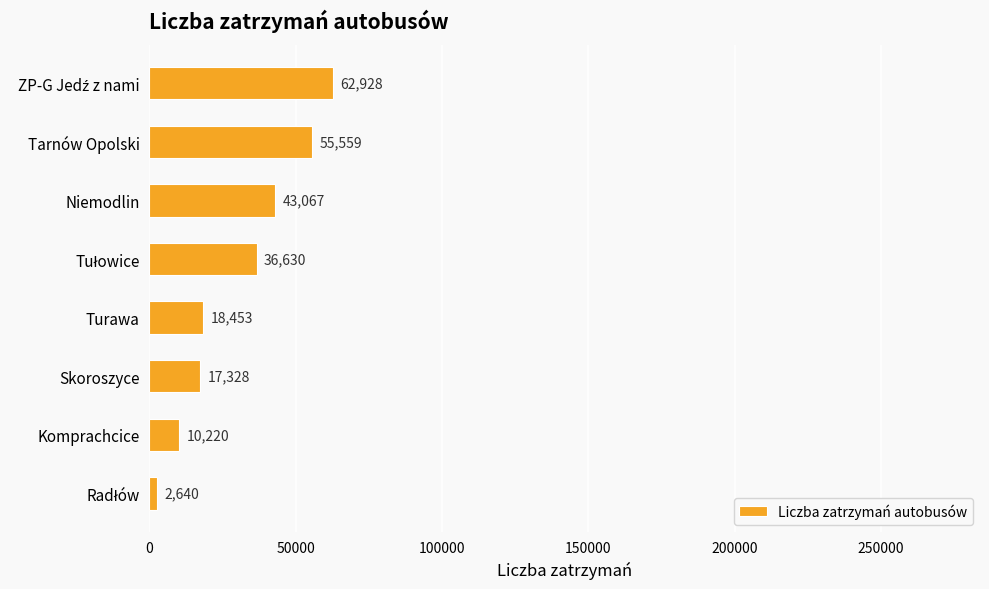

What is the smallest value displayed?

2640